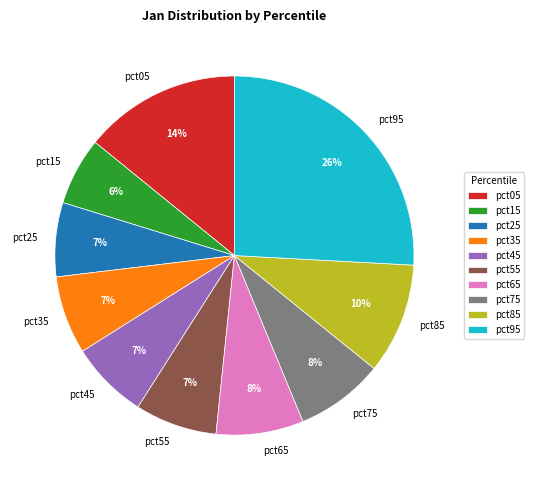

How many slices are in this pie chart?

10